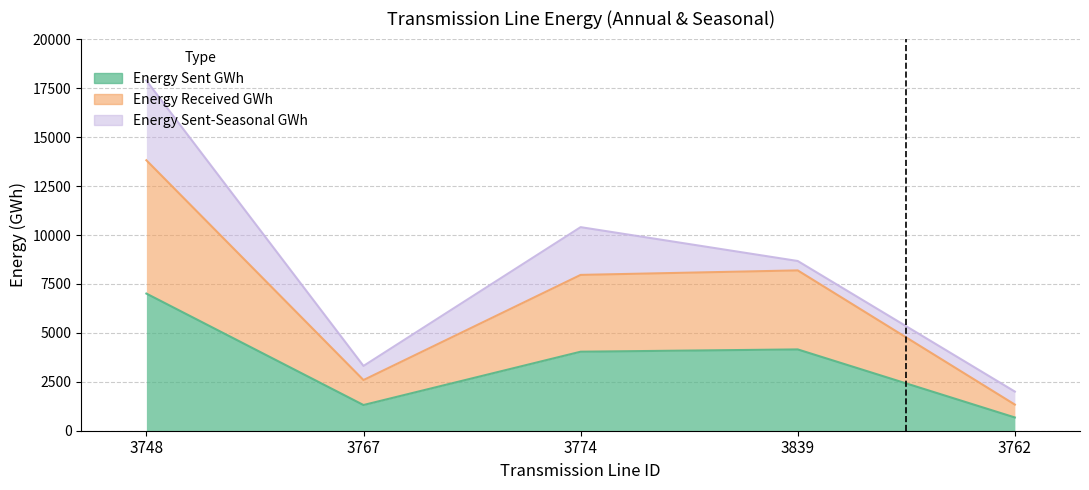

What is the label of the 1st point from the left?

3748